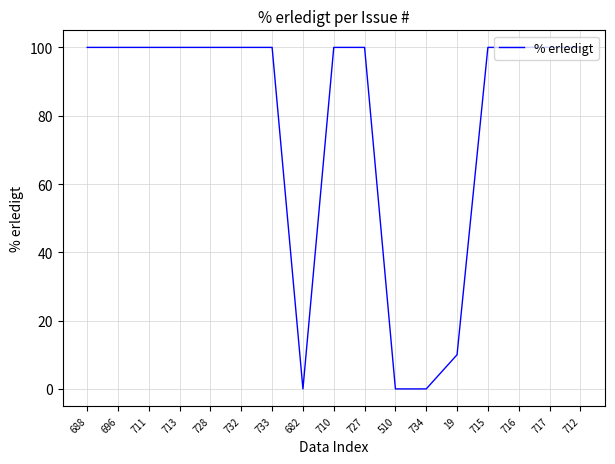

What is the sum of all values?

1310